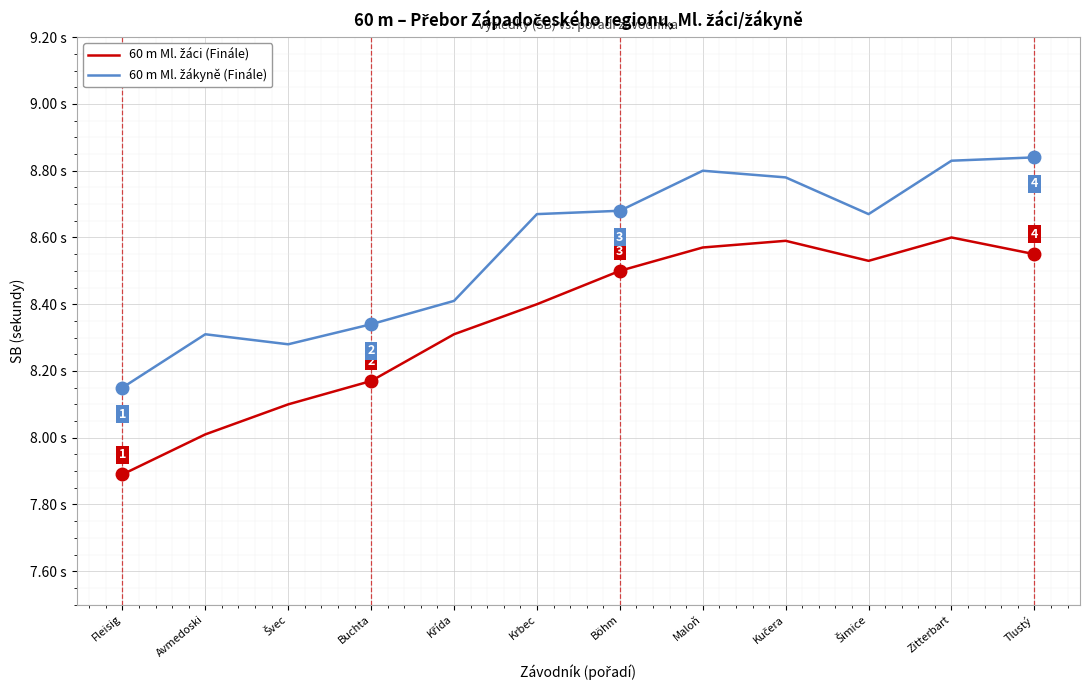

True or false: 60 m Ml. žákyně (Finále) and 60 m Ml. žáci (Finále) intersect in this chart.

False